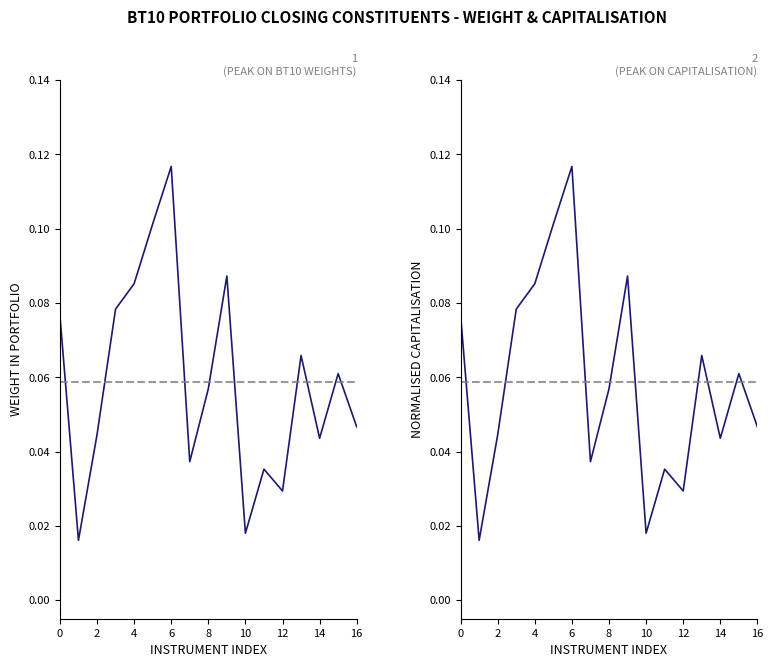

True or false: Capitalisation has a value of 0.0 at 15.

False